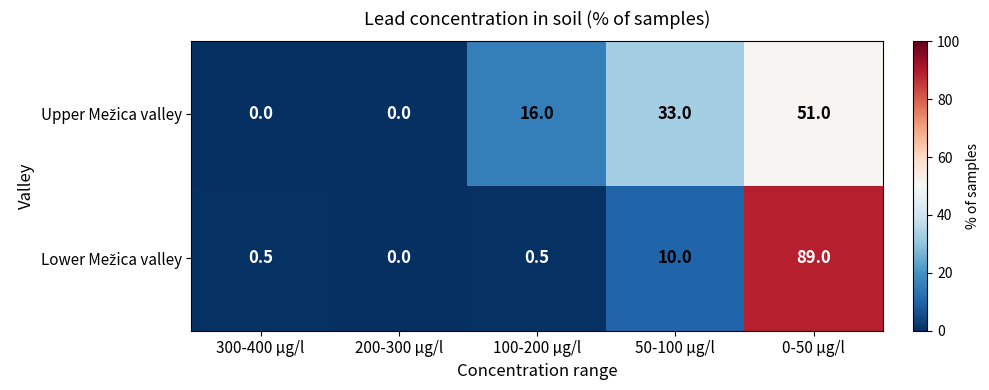

How many distinct data groups are displayed?

2